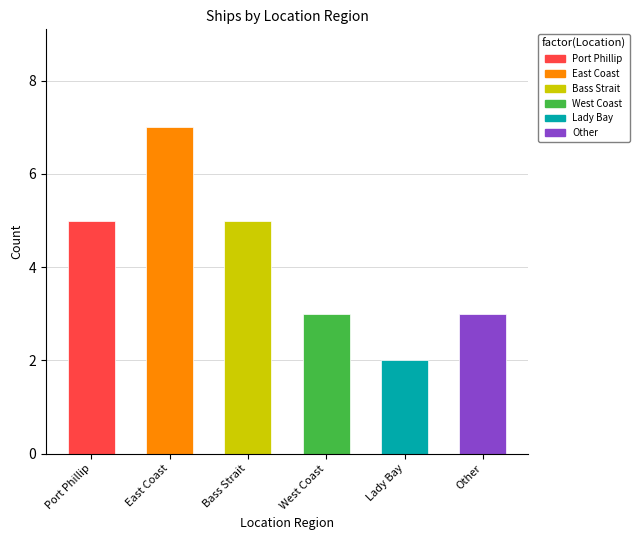

How many values are below 5?

3